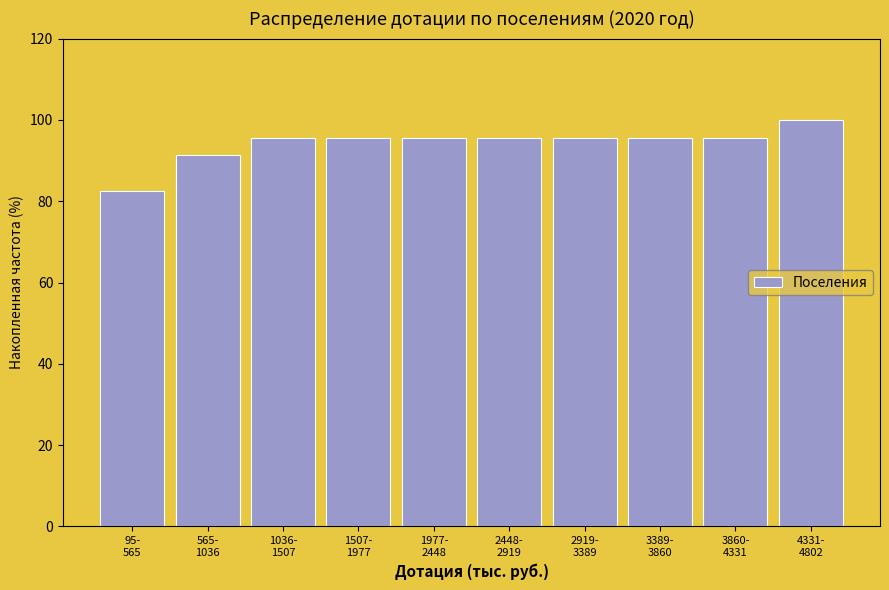

Reading right to left, what are all the values shown in this chart?

100.0	95.7	95.7	95.7	95.7	95.7	95.7	95.7	91.3	82.6